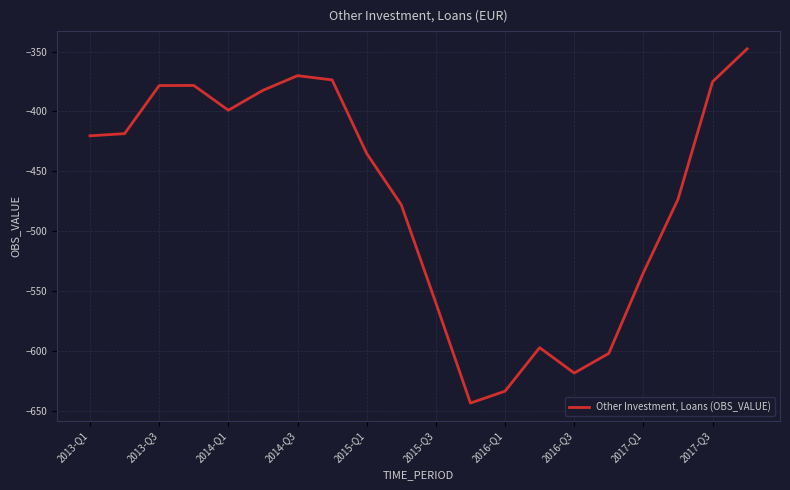

What is the smallest value displayed?

-643.6